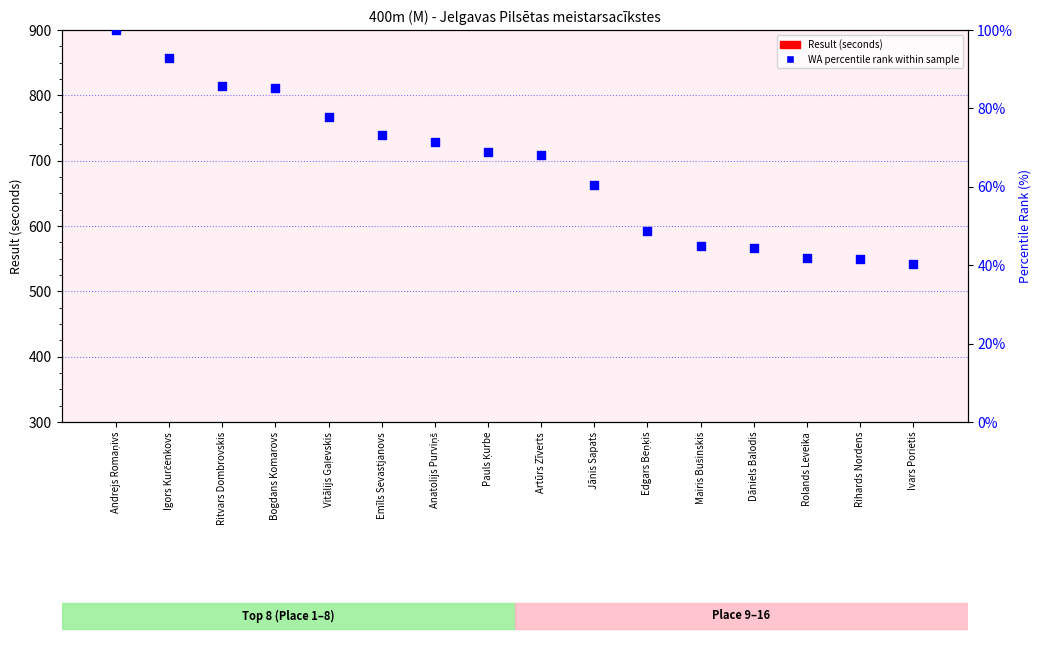

Which series reaches the minimum Y coordinate?

WA percentile rank within sample